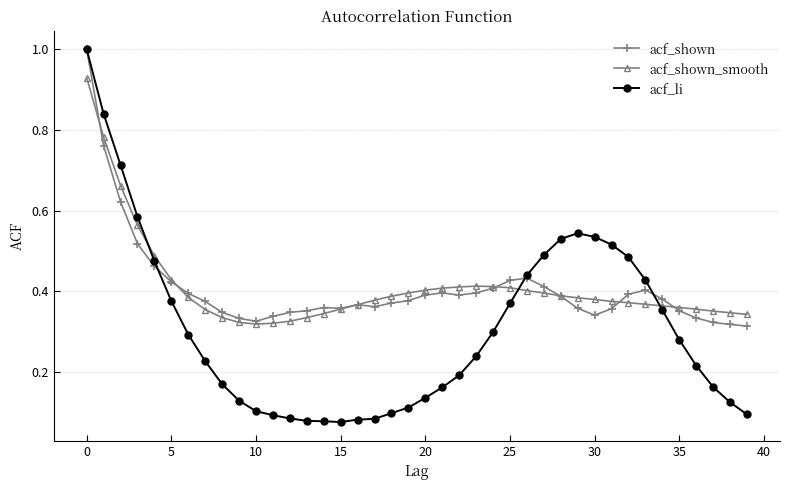

At how many categories does at least one series exceed 0?

40